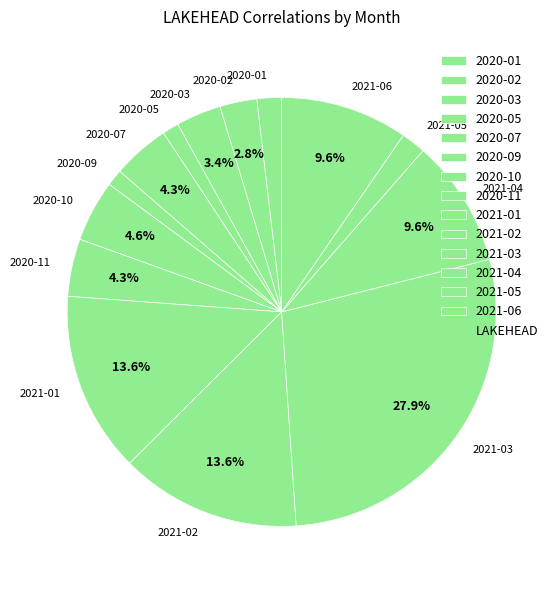

Is it true that 2020-01 is 2% of the pie?

True